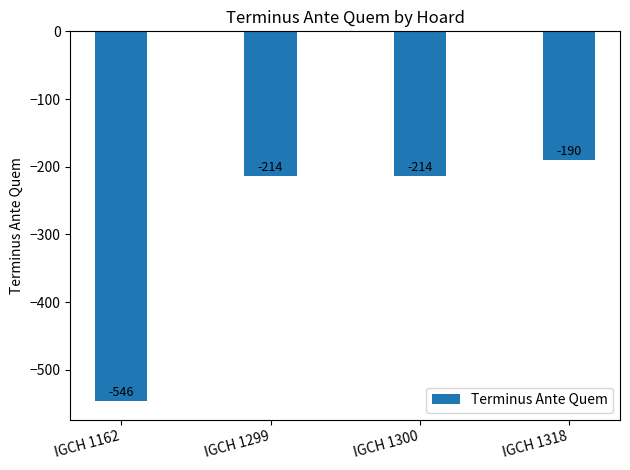

Reading left to right, what are all the values shown in this chart?

IGCH 1162=-546	IGCH 1299=-214	IGCH 1300=-214	IGCH 1318=-190